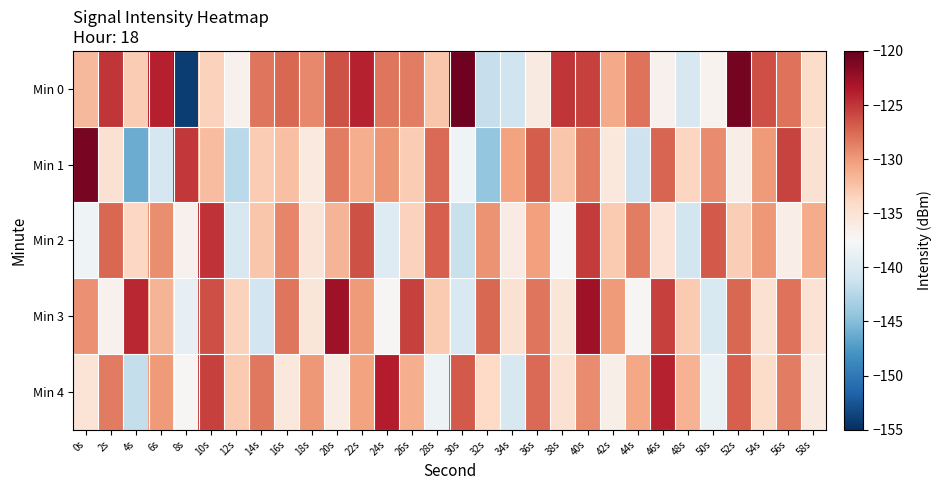

Which series has the largest total across all categories?

Min 0